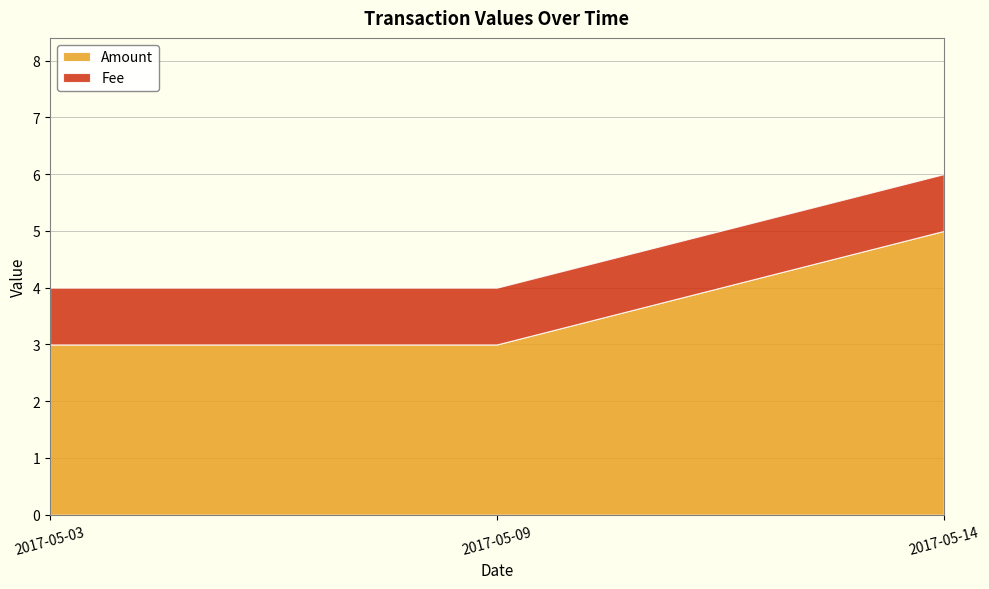

Which category has the lowest value across all series?

2017-05-03